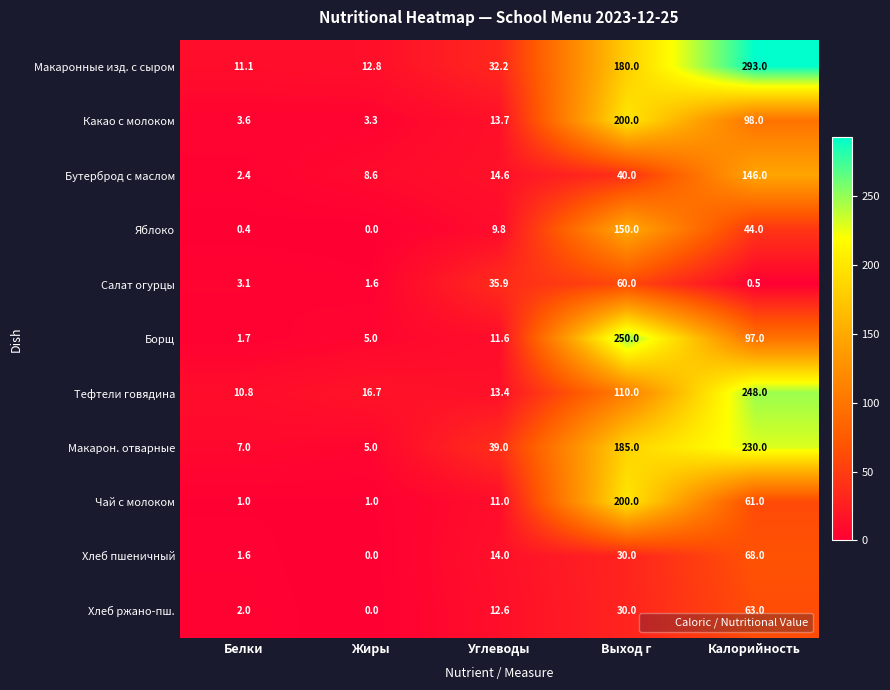

Which label corresponds to the largest value in the chart?

Калорийность